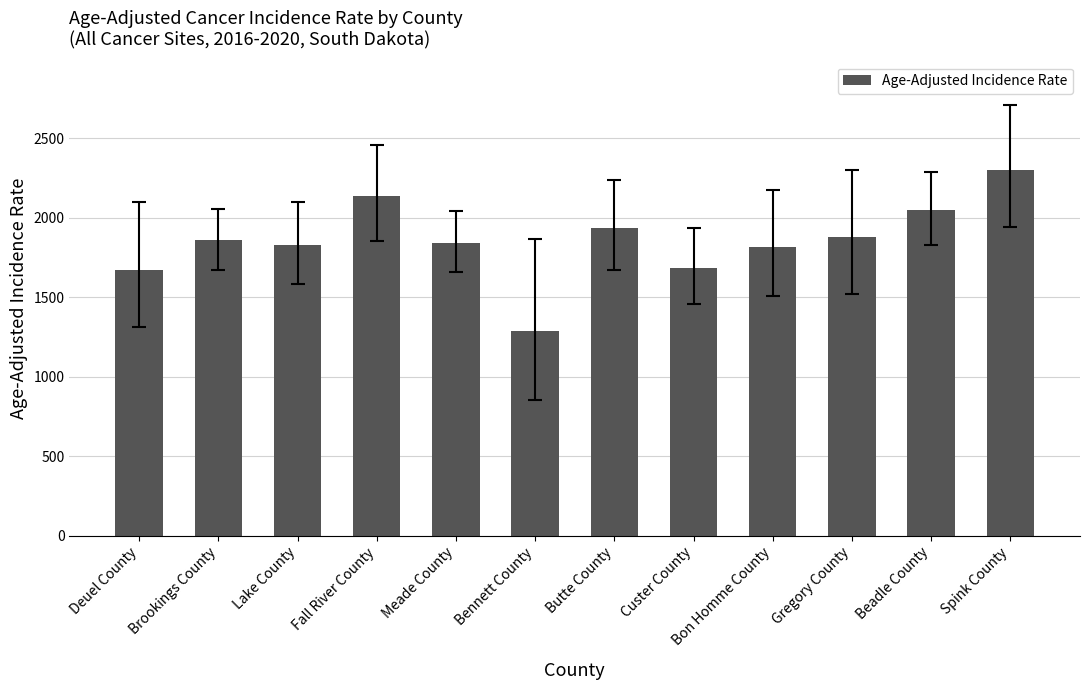

True or false: the data shows 1939.1 at Butte County.

True